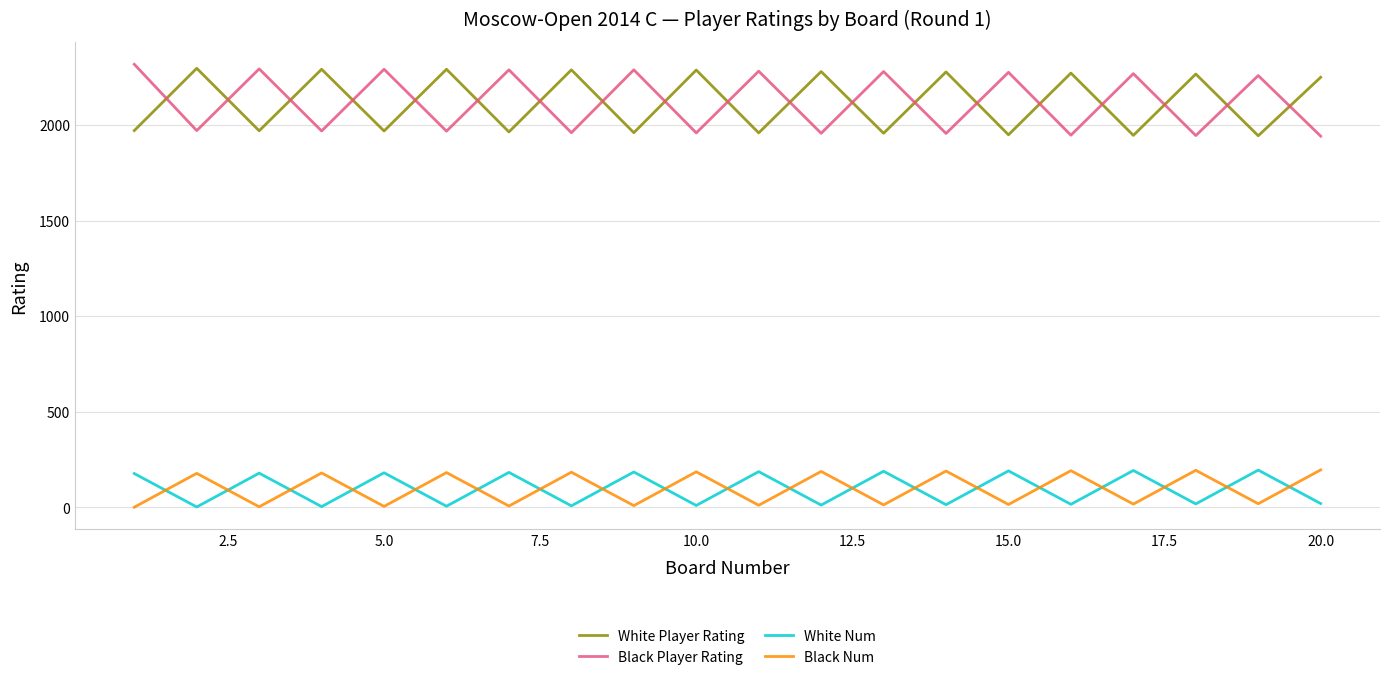

What is the difference between the maximum and minimum values in the Black Num series?

195